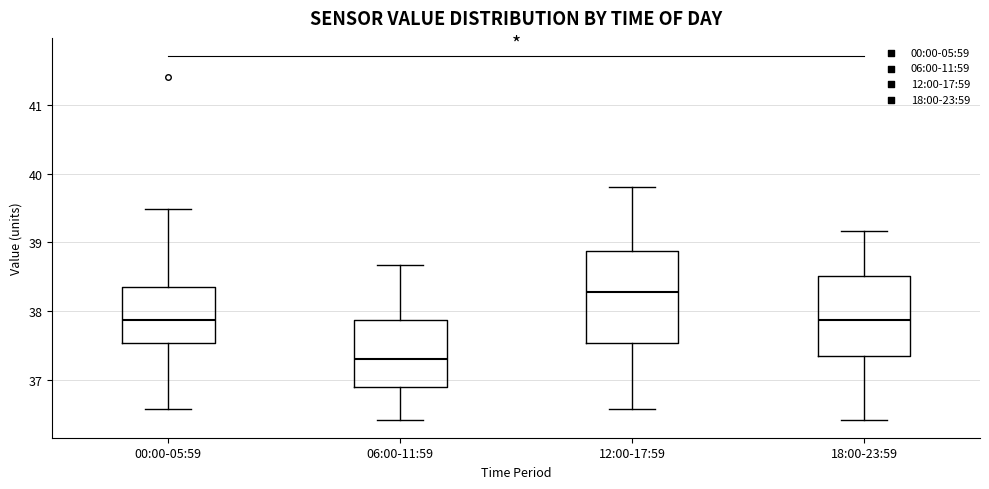

Which box's median line is the highest?

12:00-17:59